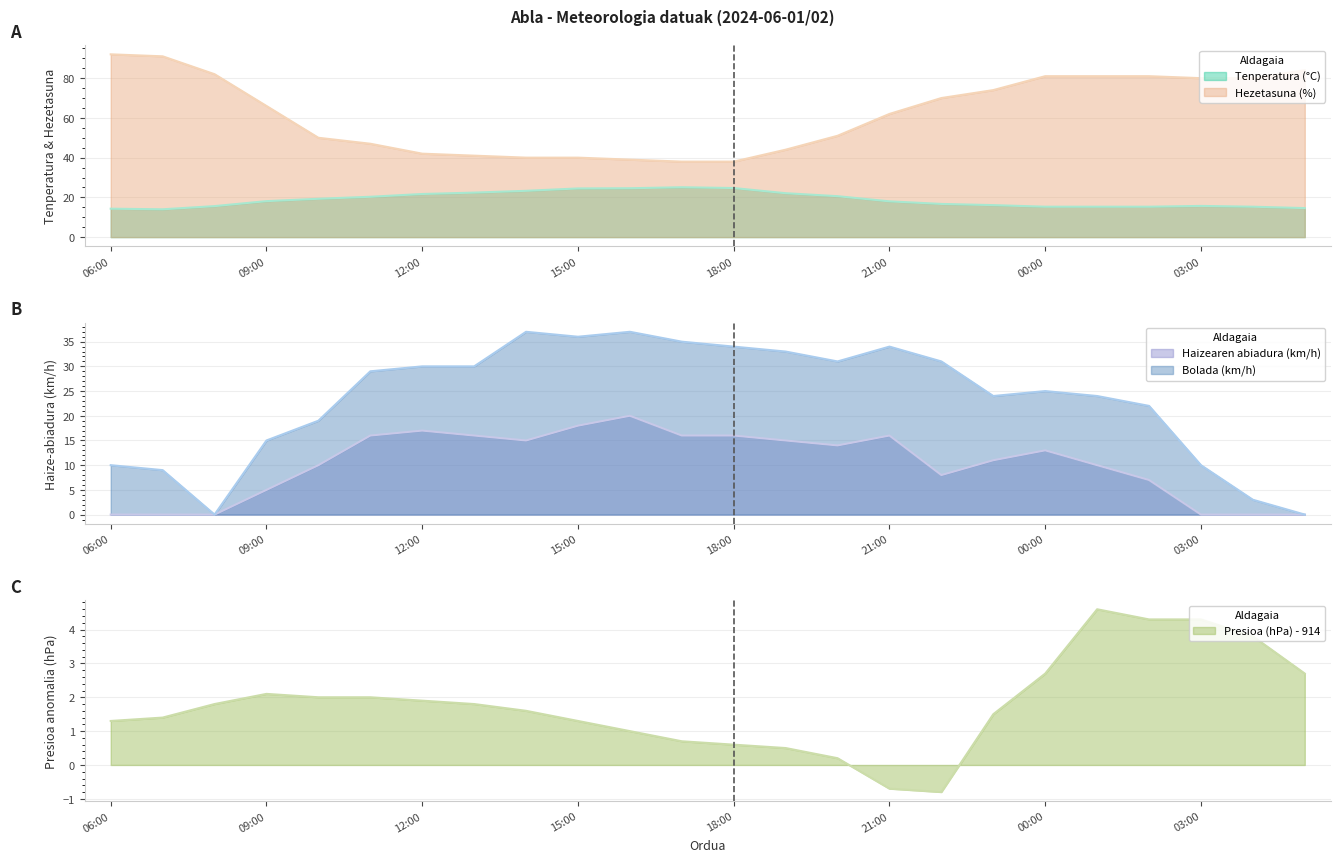

Reading left to right, extract all data points from this chart.

Tenperatura (°C): 14.3	14.0	15.6	18.1	19.3	20.3	21.7	22.4	23.3	24.5	24.6	25.1	24.7	22.1	20.6	18.0	16.7	16.1	15.3	15.3	15.3	15.7	15.3	14.6
Hezetasuna (%): 92.0	91.0	82.0	66.0	50.0	47.0	42.0	41.0	40.0	40.0	39.0	38.0	38.0	44.0	51.0	62.0	70.0	74.0	81.0	81.0	81.0	80.0	80.0	84.0
Haizearen abiadura (km/h): 0.0	0.0	0.0	5.0	10.0	16.0	17.0	16.0	15.0	18.0	20.0	16.0	16.0	15.0	14.0	16.0	8.0	11.0	13.0	10.0	7.0	0.0	0.0	0.0
Bolada (km/h): 10.0	9.0	0.0	15.0	19.0	29.0	30.0	30.0	37.0	36.0	37.0	35.0	34.0	33.0	31.0	34.0	31.0	24.0	25.0	24.0	22.0	10.0	3.0	0.0
Presioa (hPa) - 914: 1.3	1.4	1.8	2.1	2.0	2.0	1.9	1.8	1.6	1.3	1.0	0.7	0.6	0.5	0.2	-0.7	-0.8	1.5	2.7	4.6	4.3	4.3	3.8	2.7